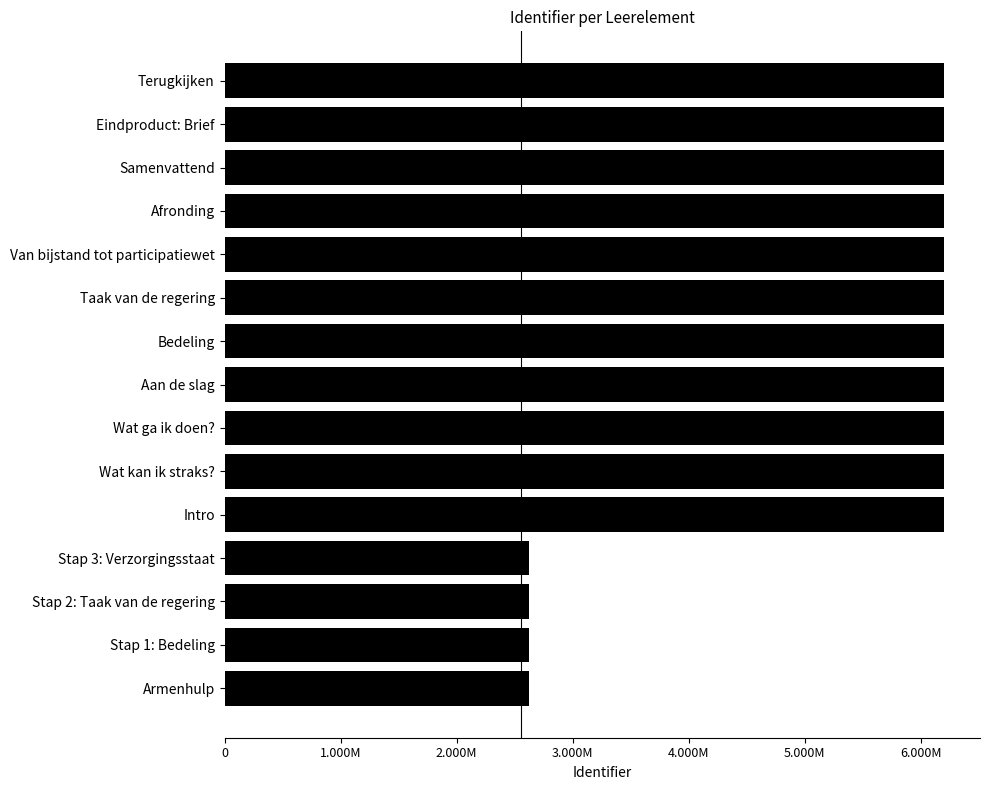

Are the bars horizontal?

Yes